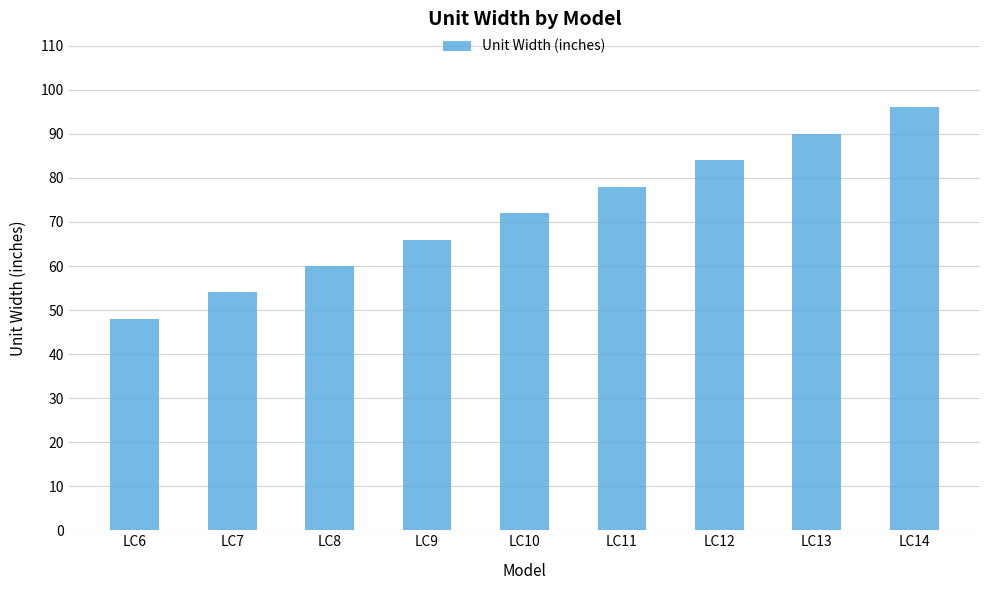

Reading left to right, extract all data points from this chart.

48	54	60	66	72	78	84	90	96